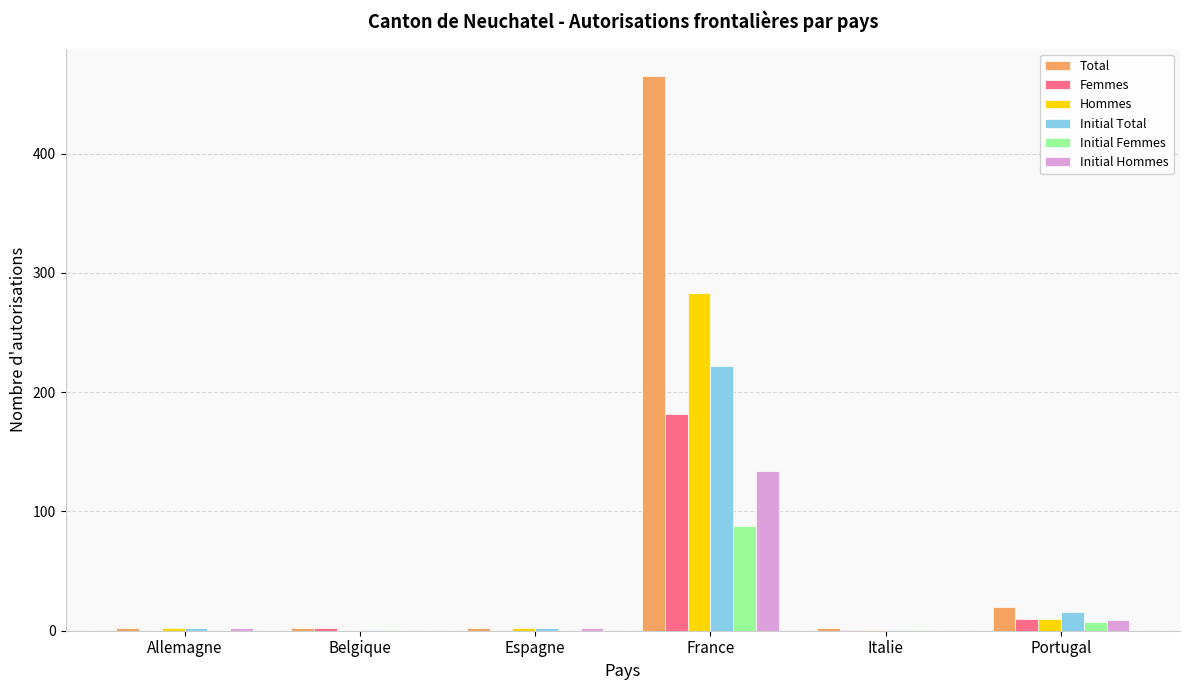

Which series changed the most between France and Portugal?

Total